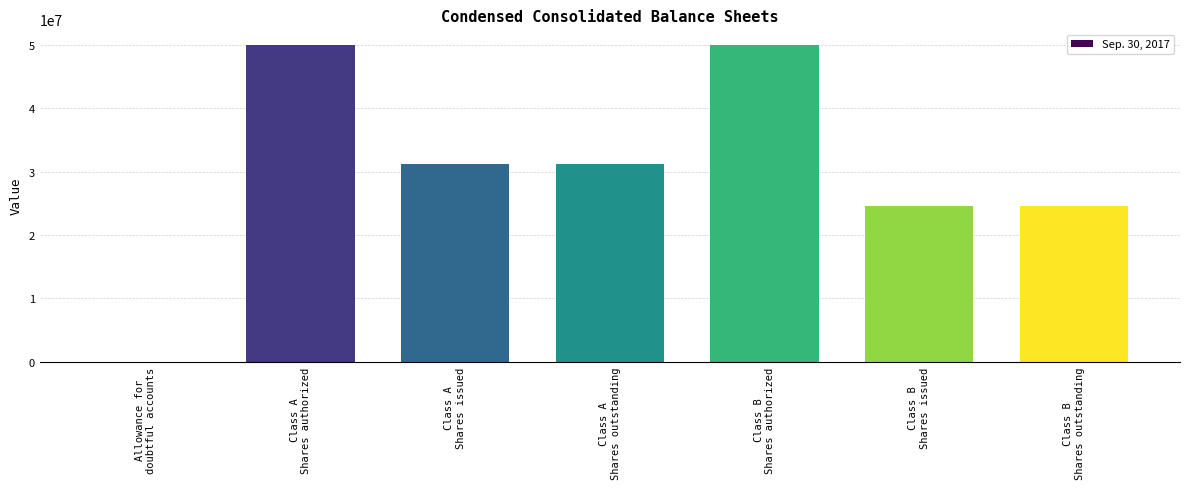

Reading right to left, list all the values displayed in this chart.

Class B
Shares outstanding=24515000	Class B
Shares issued=24515000	Class B
Shares authorized=50000000	Class A
Shares outstanding=31243000	Class A
Shares issued=31243000	Class A
Shares authorized=50000000	Allowance for
doubtful accounts=16122